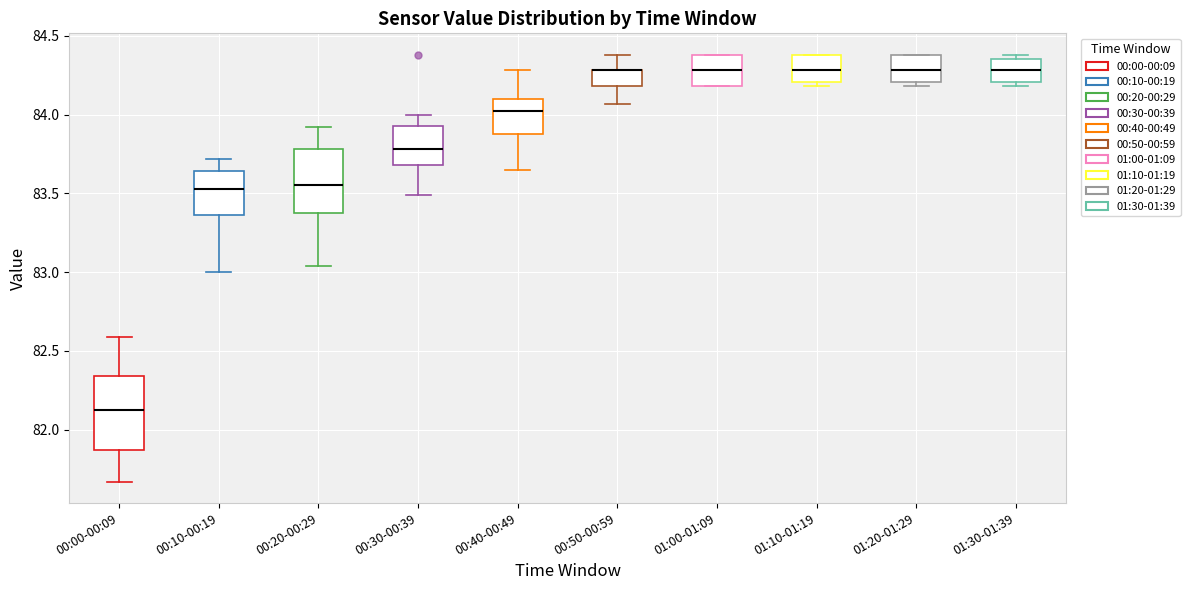

Where is the lower edge of the box for 01:30-01:39 on the y-axis? The values are not printed on the chart, so give them approximately, as read against the axis.

84.20